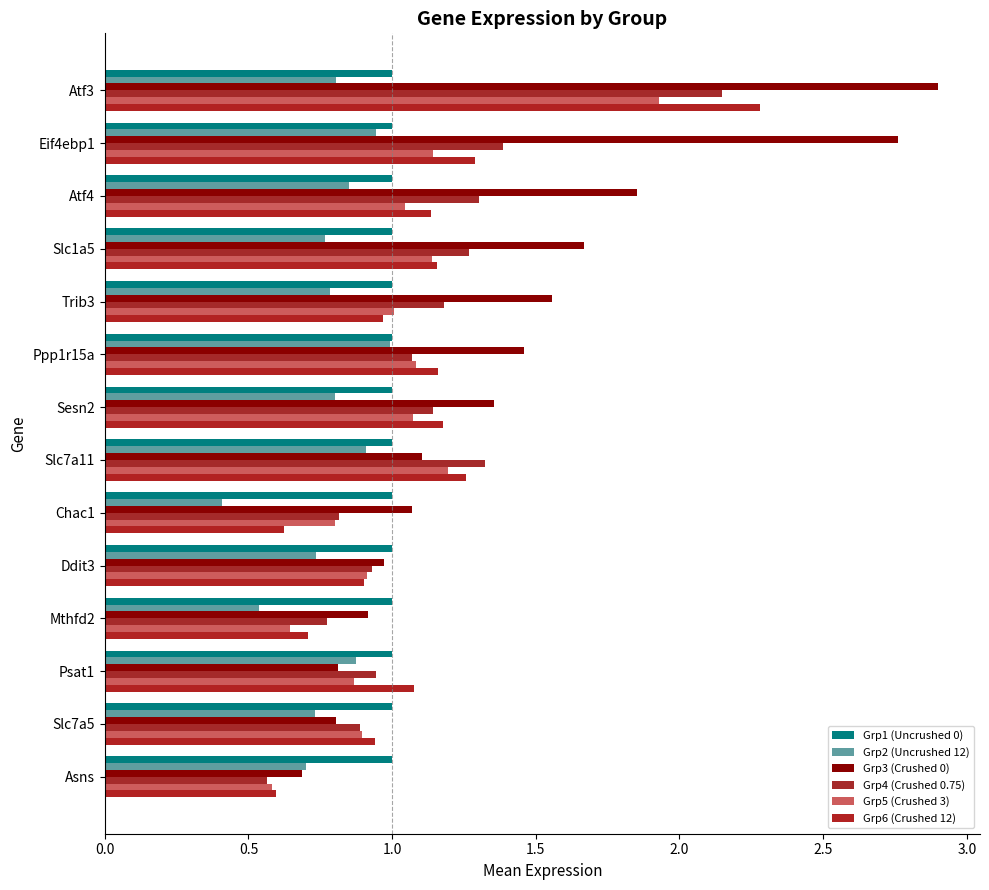

What is the maximum value shown in the chart?

2.9